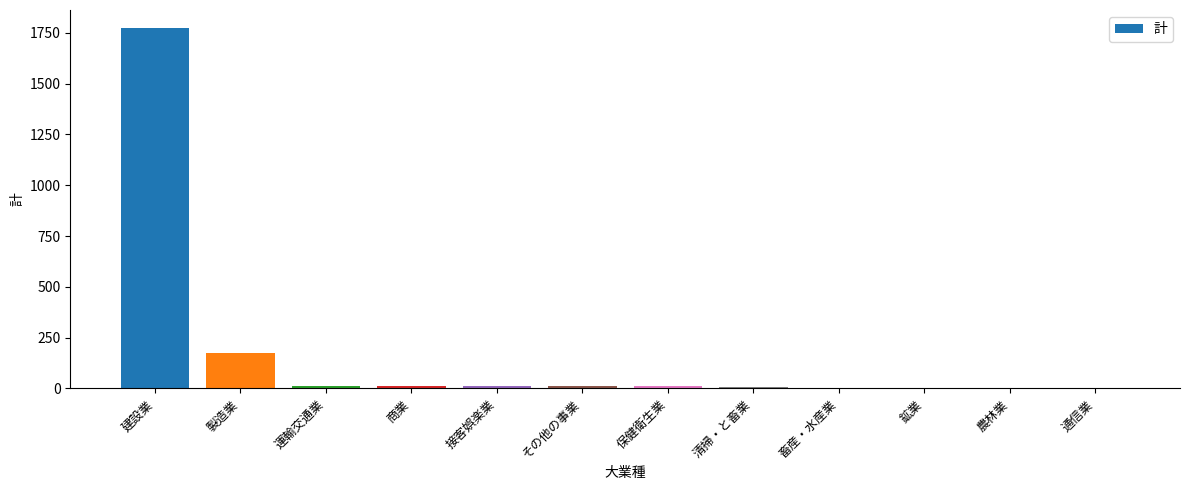

What is the greatest value displayed?

1774